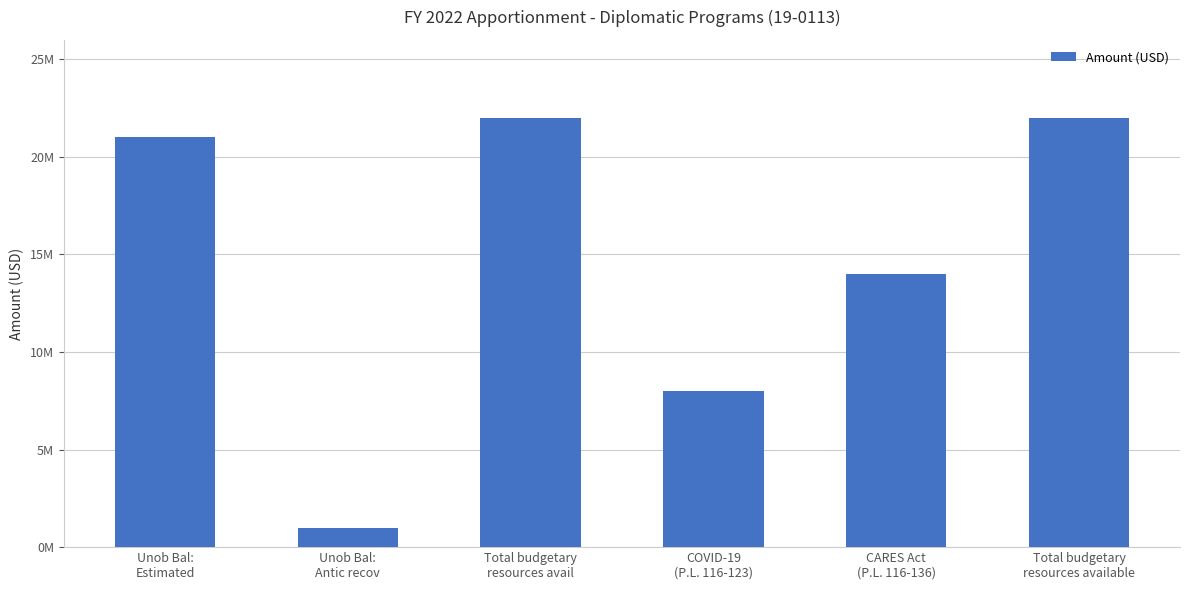

Rank the categories by value from lowest to highest.

Unob Bal:
Antic recov, COVID-19
(P.L. 116-123), CARES Act
(P.L. 116-136), Unob Bal:
Estimated, Total budgetary
resources avail, Total budgetary
resources available